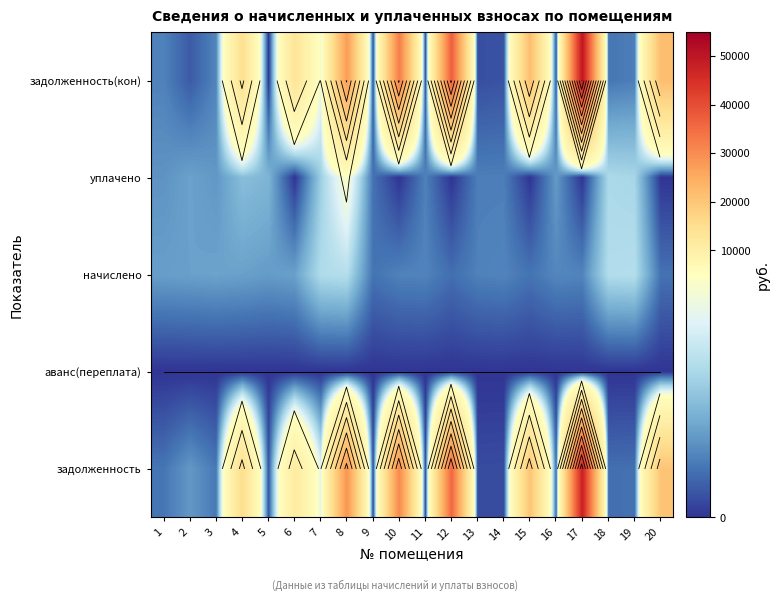

How many data points does each series have?

20